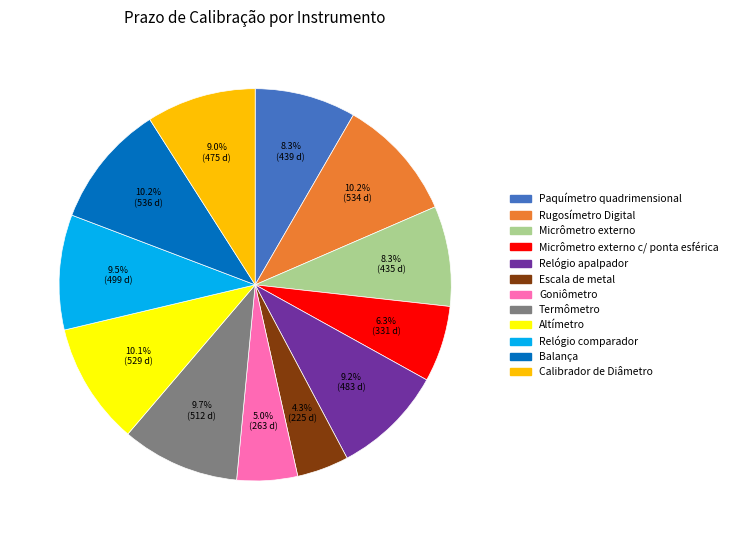

How many slices are in this pie chart?

12